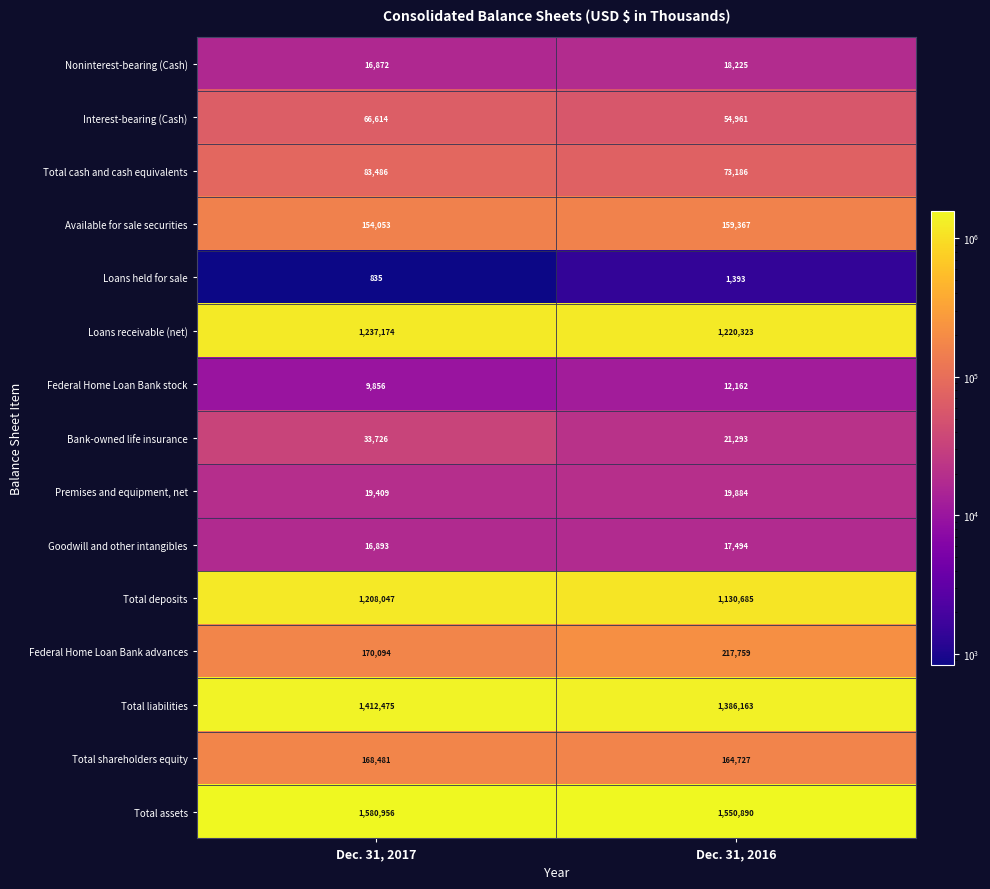

At which category is the sum across all series the highest?

Dec. 31, 2017